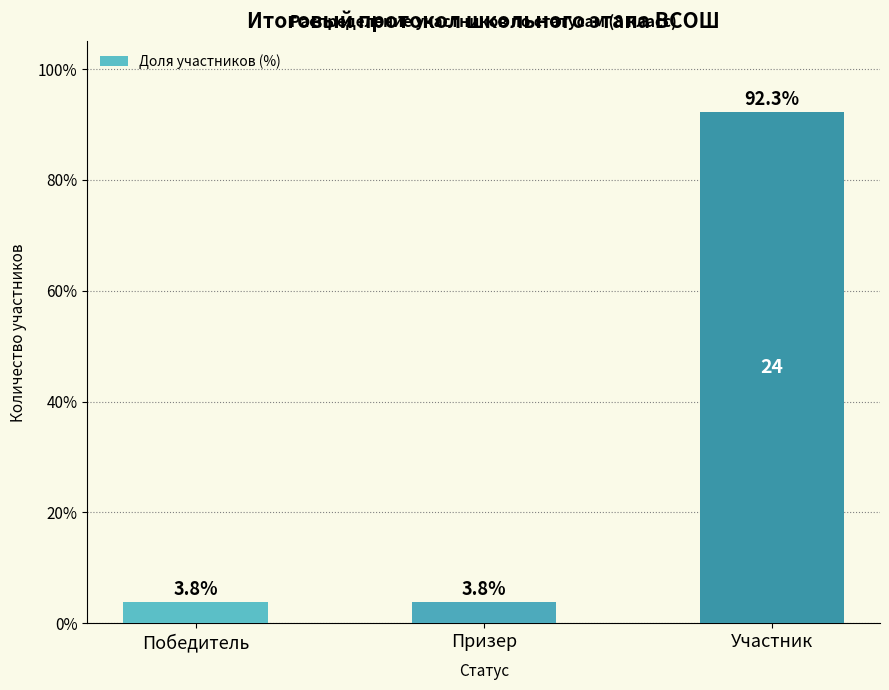

Reading left to right, what are all the values shown in this chart?

3.8	3.8	92.3